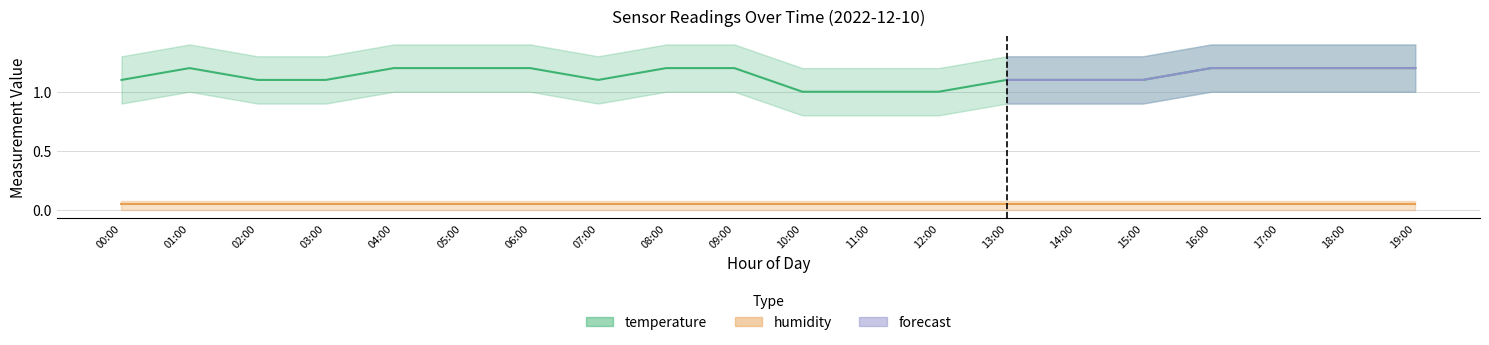

What is the difference between the maximum and minimum values?

0.2